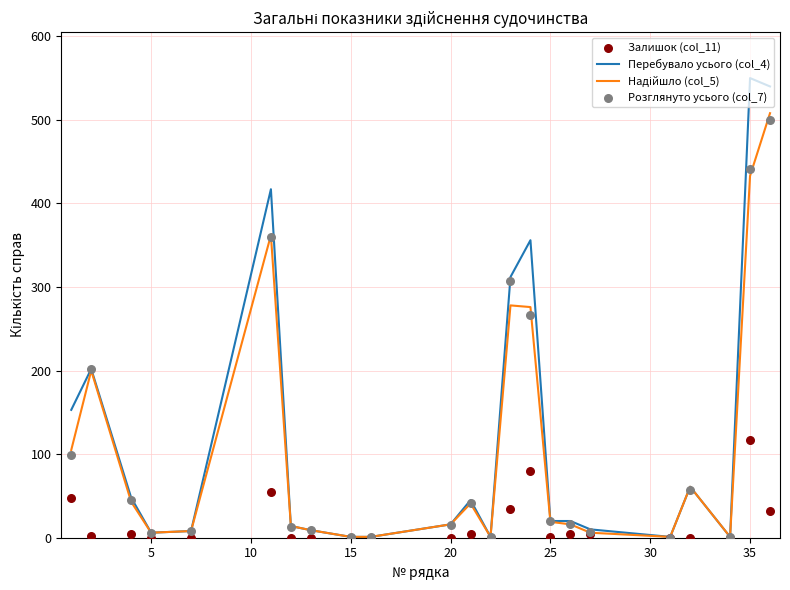

Which series contains the highest Y value?

Перебувало усього (col_4)